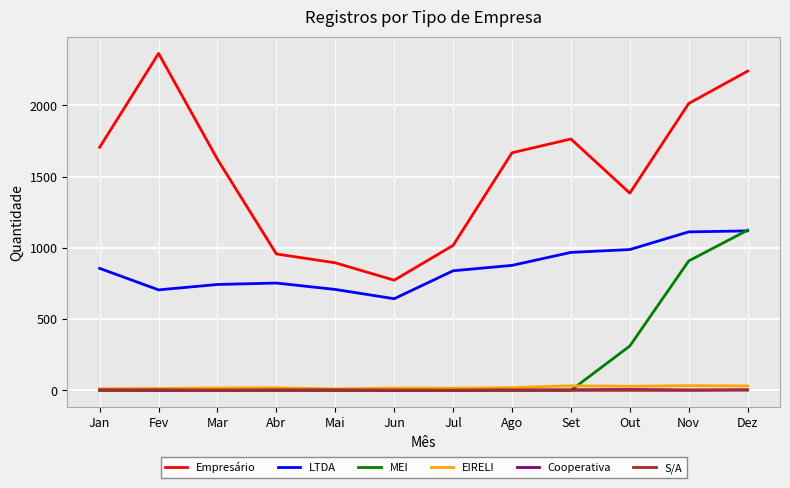

What is the average value of the Empresário series?

1533